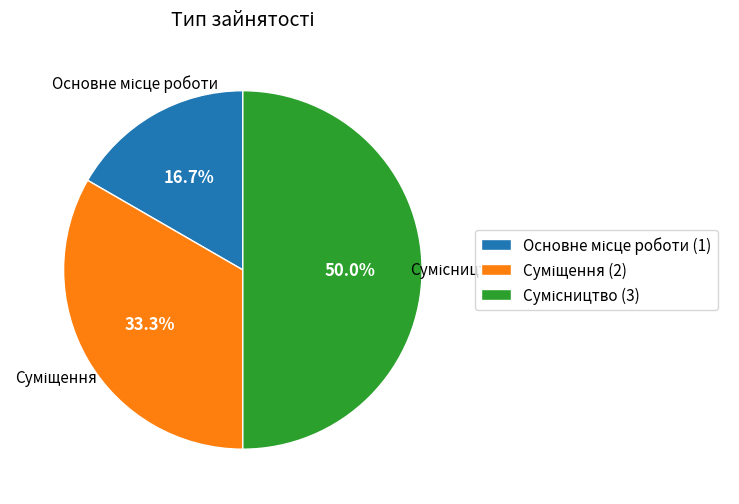

How many slices are in this pie chart?

3